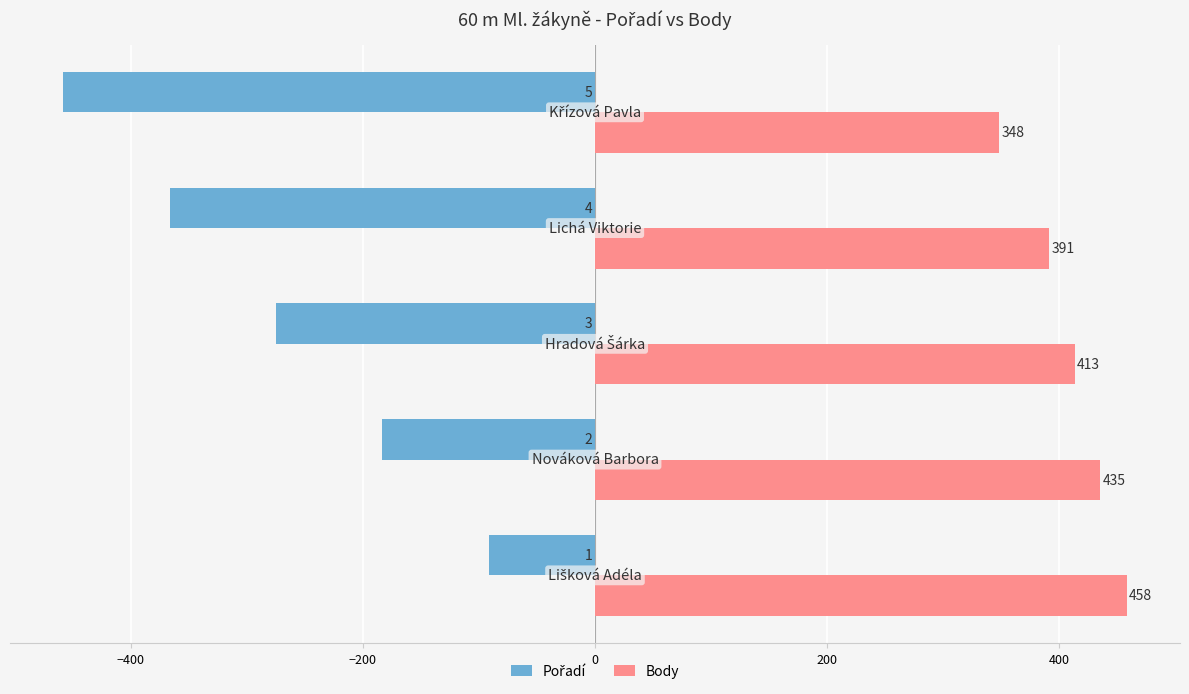

What is the smallest value displayed?

-458.0